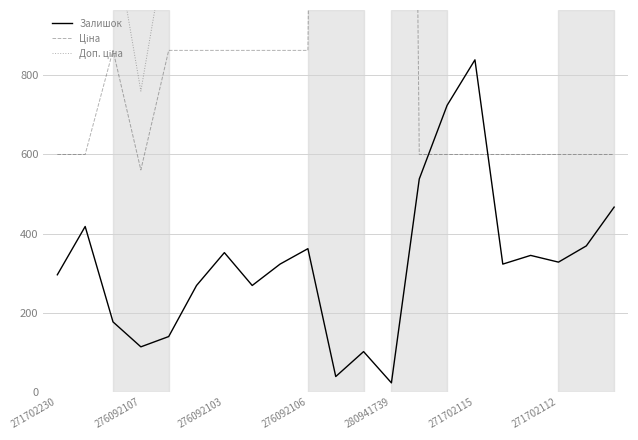

After their last crossing, which series has the higher values: Ціна or Залишок?

Ціна